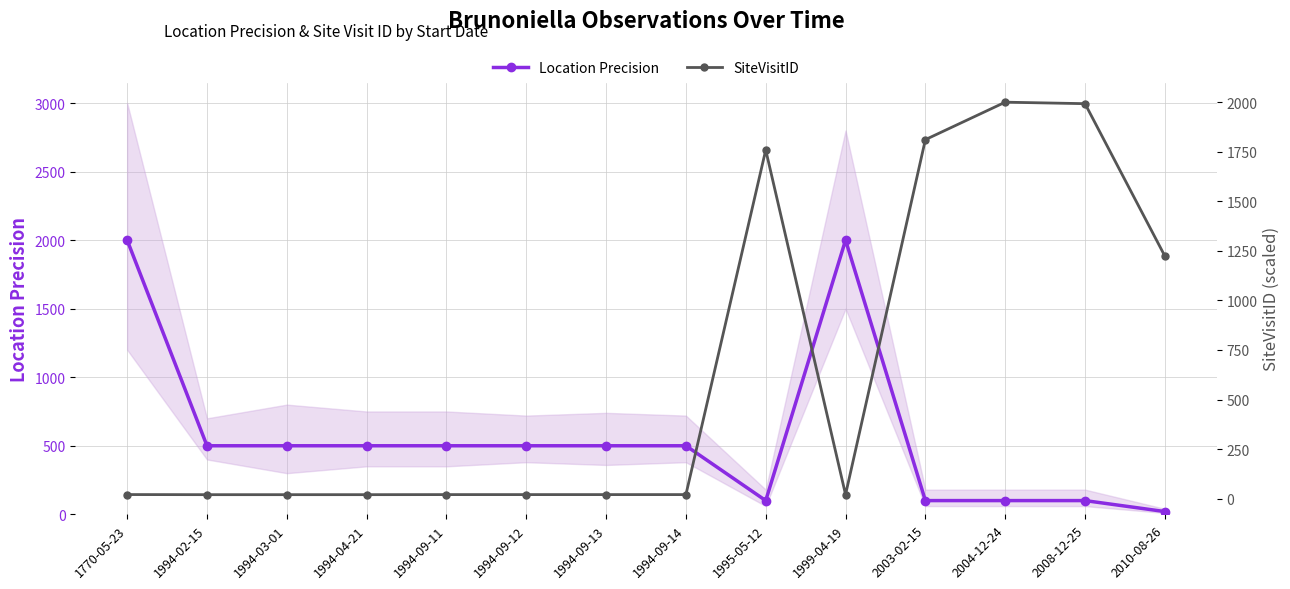

What is the difference between the maximum and second lowest values in the Location Precision series?

1900